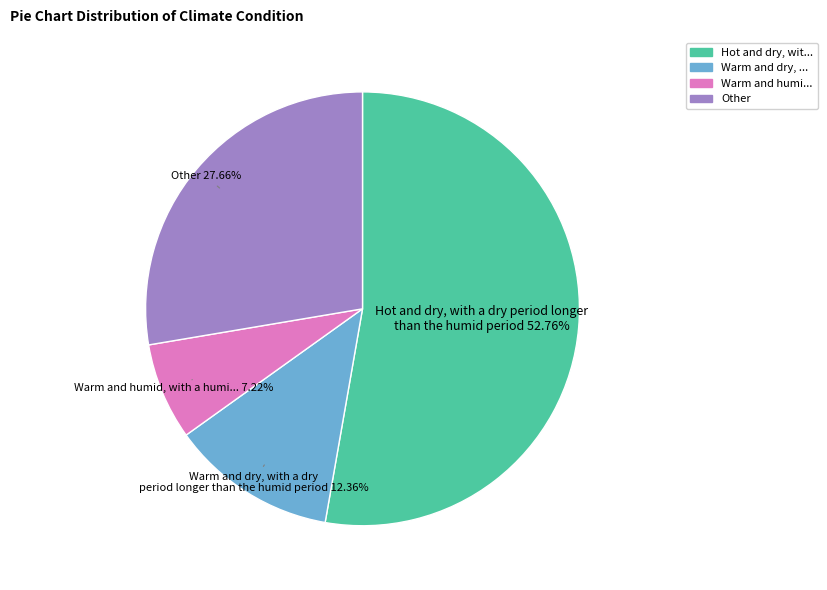

Is there a majority slice in this chart?

Yes